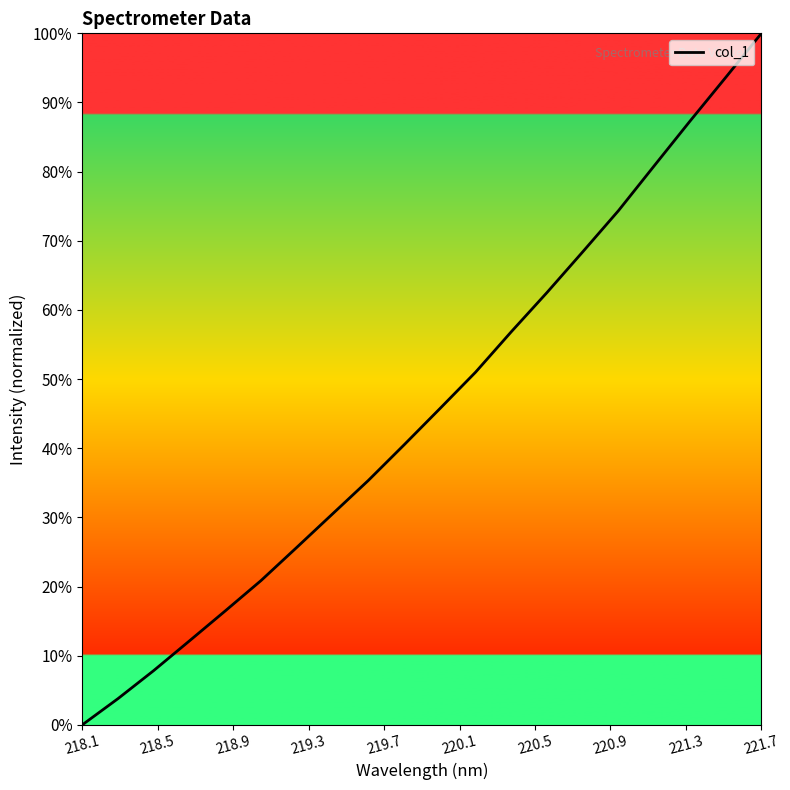

What is the difference between the maximum and minimum values?

100.0